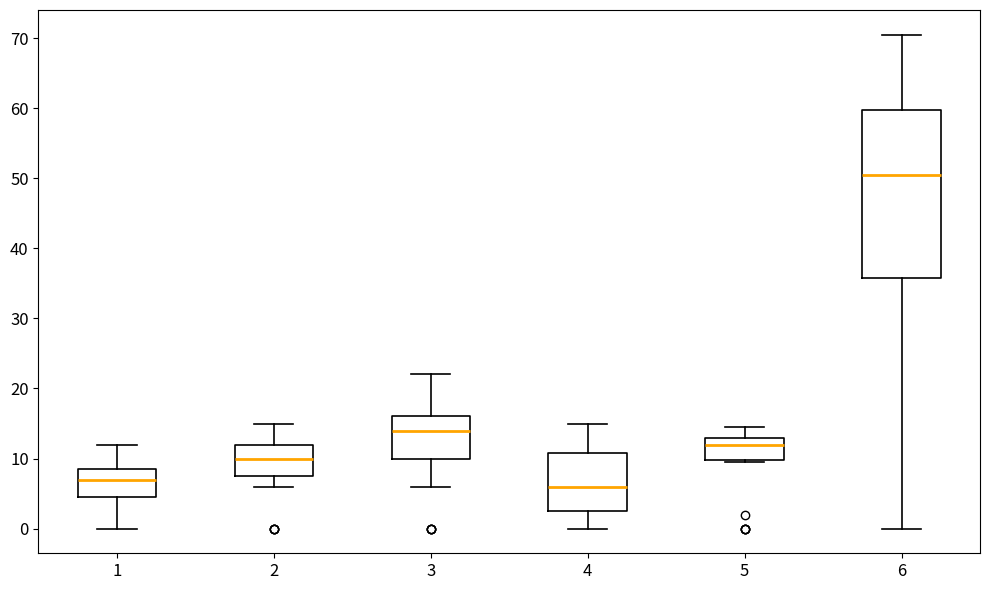

Reading left to right, read every box against the y-axis: the position of its median line, the range the box covers, and the ends of its whiskers. The values are not printed on the chart, so give them approximately, as read against the axis.

1: median 7, box 5 to 9, whiskers 0 to 12
2: median 10, box 8 to 12, whiskers 6 to 15
3: median 14, box 10 to 16, whiskers 6 to 22
4: median 6, box 3 to 11, whiskers 0 to 15
5: median 12, box 10 to 13, whiskers 10 to 15
6: median 51, box 36 to 60, whiskers 0 to 71